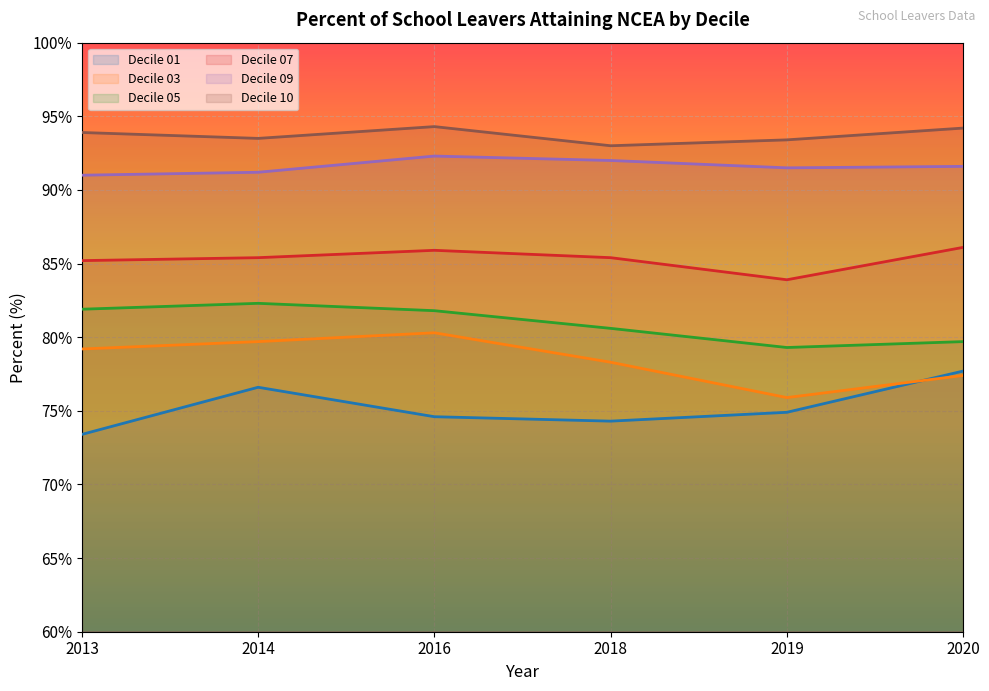

At which category does Decile 05 reach its first local valley?

2019